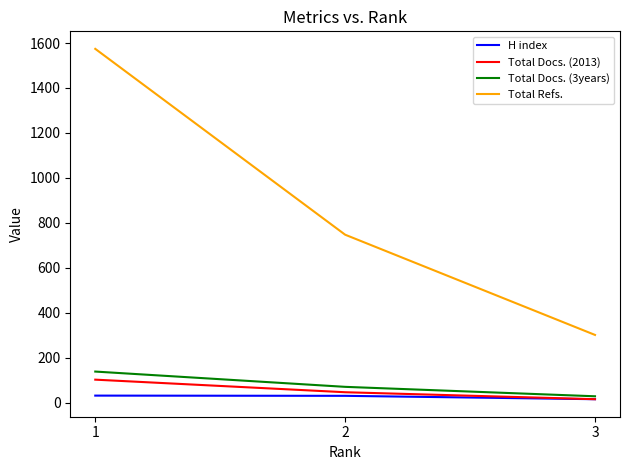

Which series has the largest total across all categories?

Total Refs.